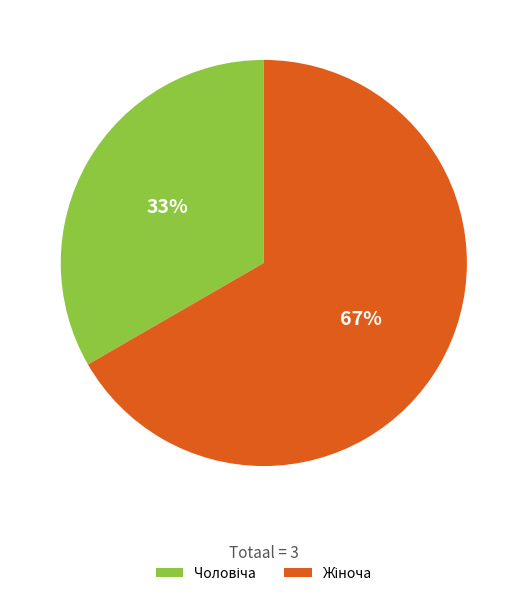

To the nearest percent, what is the average slice percentage?

50%